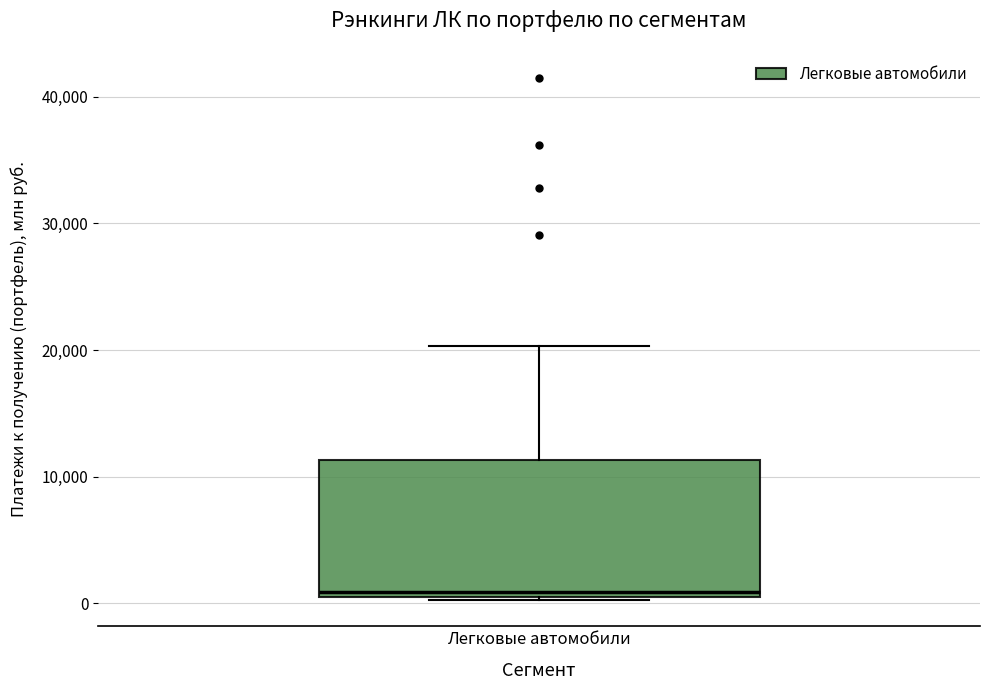

Read this box plot against the y-axis: the position of the median line, the range covered by the box, and the ends of both whiskers. The values are not printed on the chart, so give them approximately, as read against the axis.

median 1000, box 0 to 11000, whiskers 0 to 20000